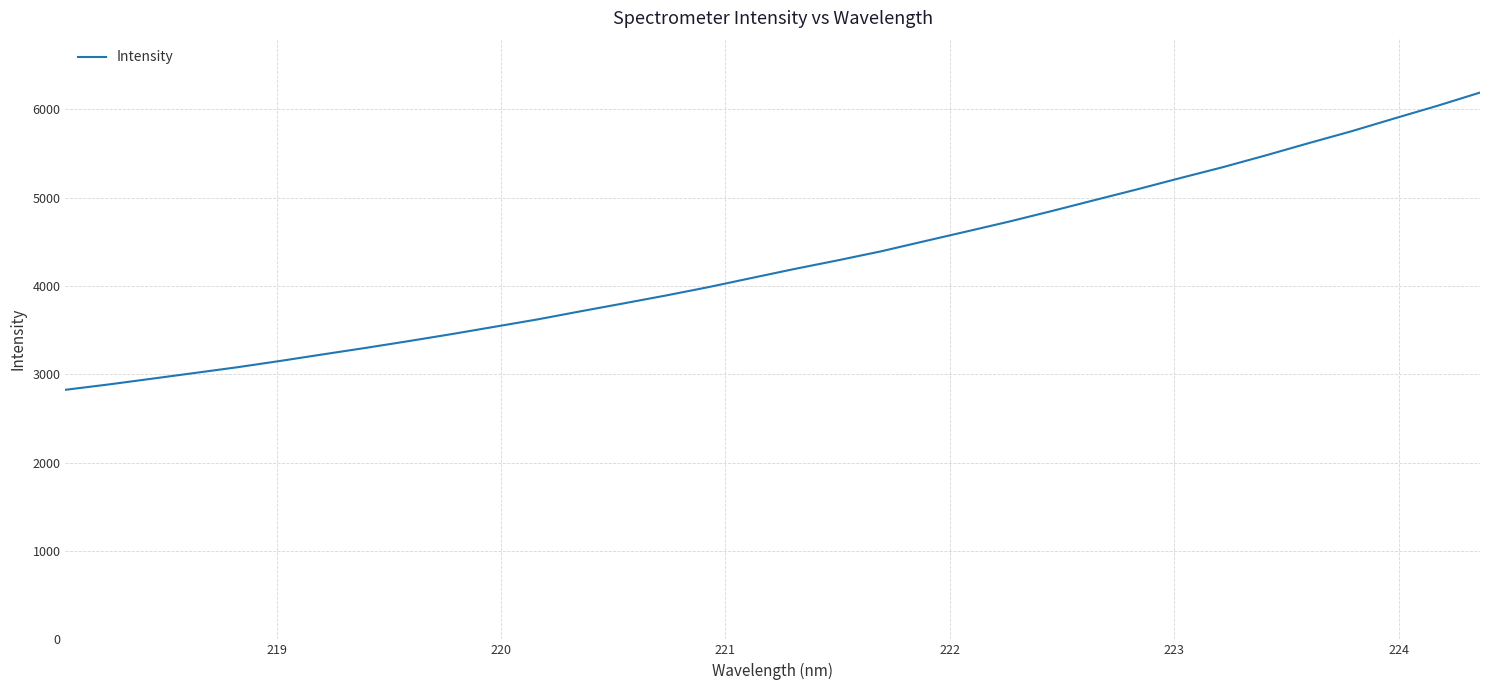

What is the difference between the maximum and minimum values?

3365.1